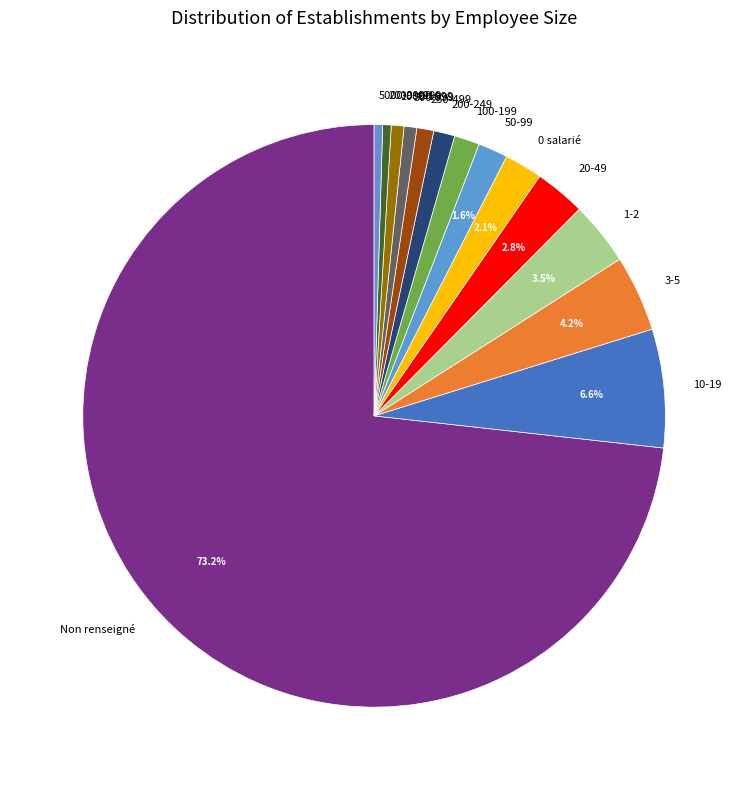

How many slices are in this pie chart?

14